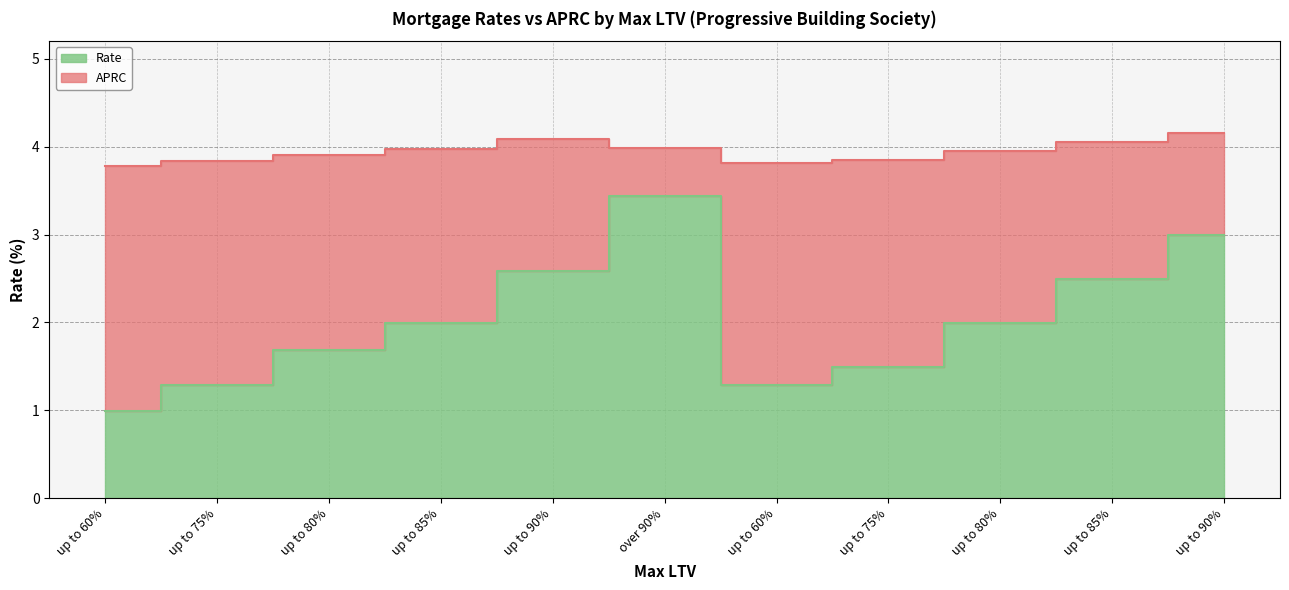

What is the total value across all series at up to 85%?

6.0